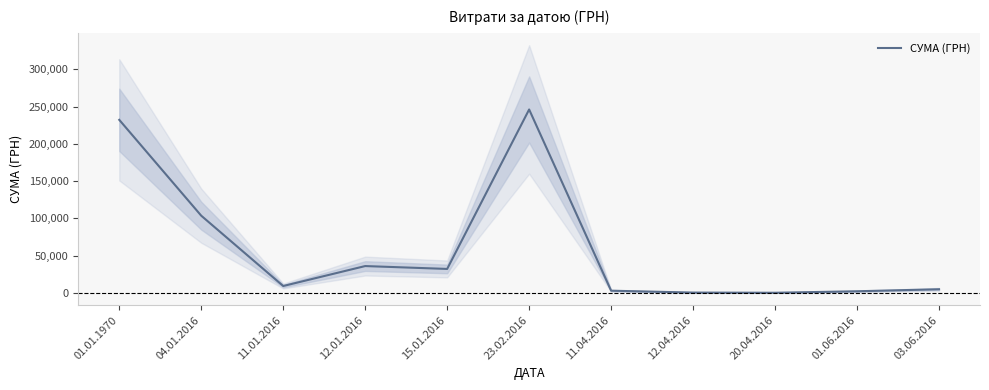

How many data points are less than 9405?

5